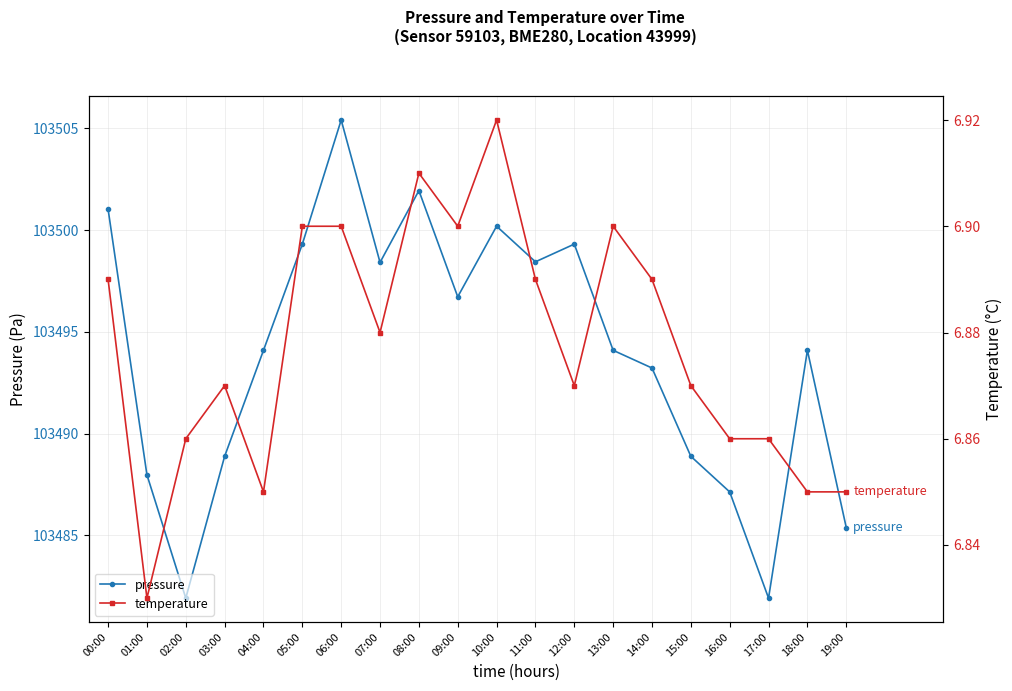

What value does the temperature series have at 13:00?

6.9